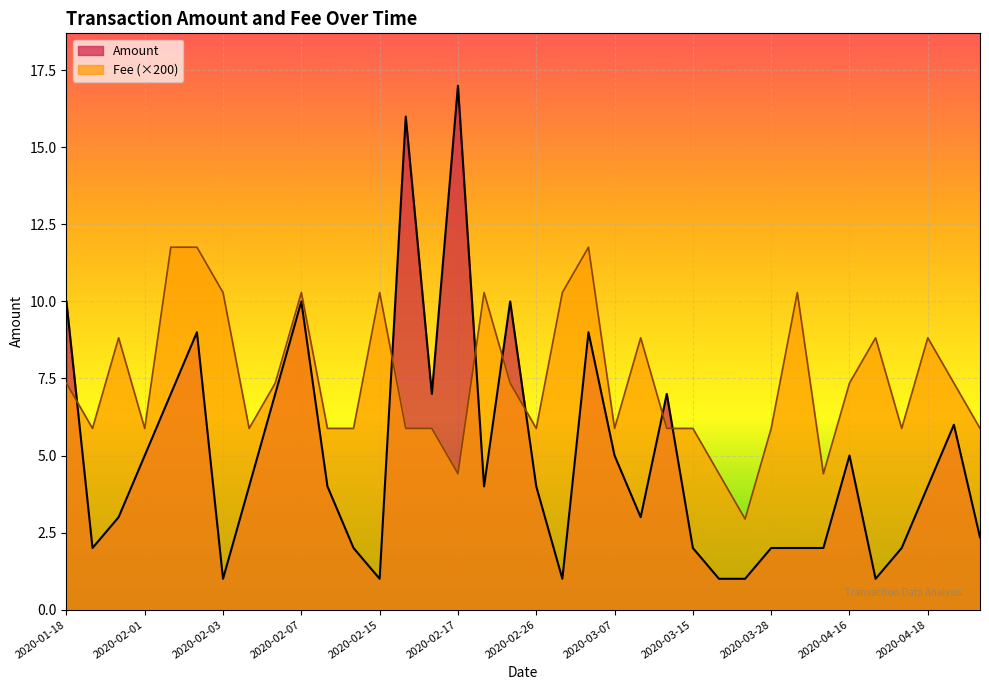

Which series changed the most between 2020-02-11 and 2020-03-21?

Fee